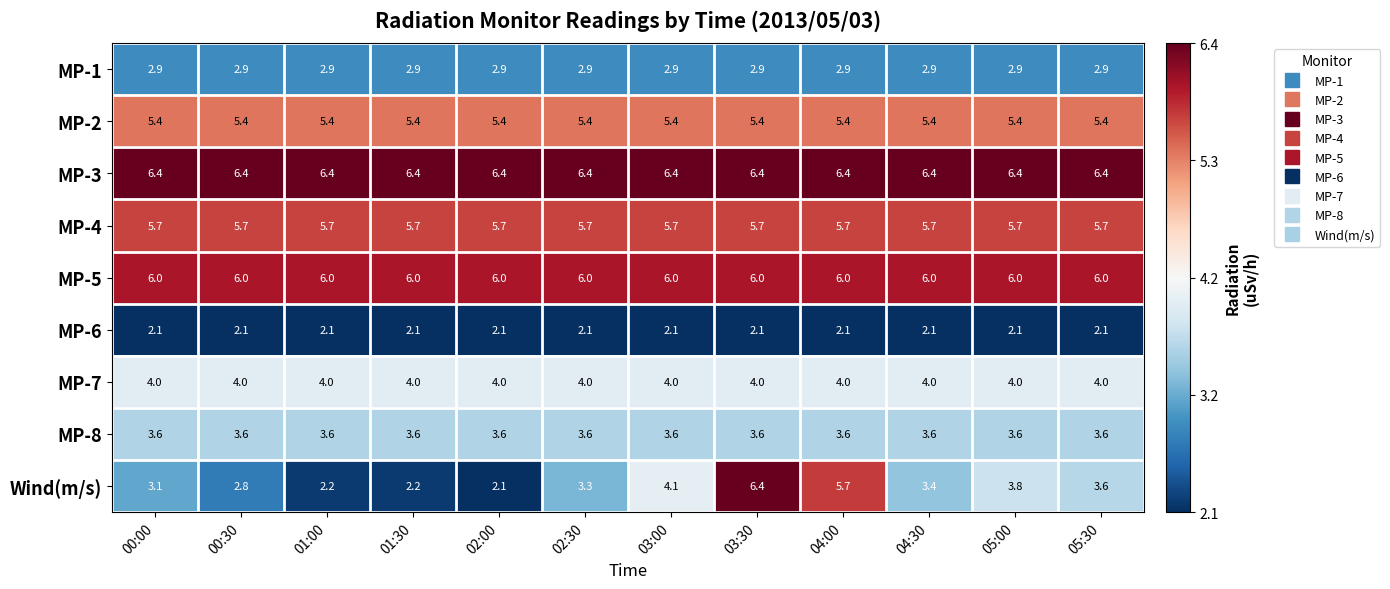

What is the sum of the Wind(m/s) values at 03:30 and 01:30?

8.6